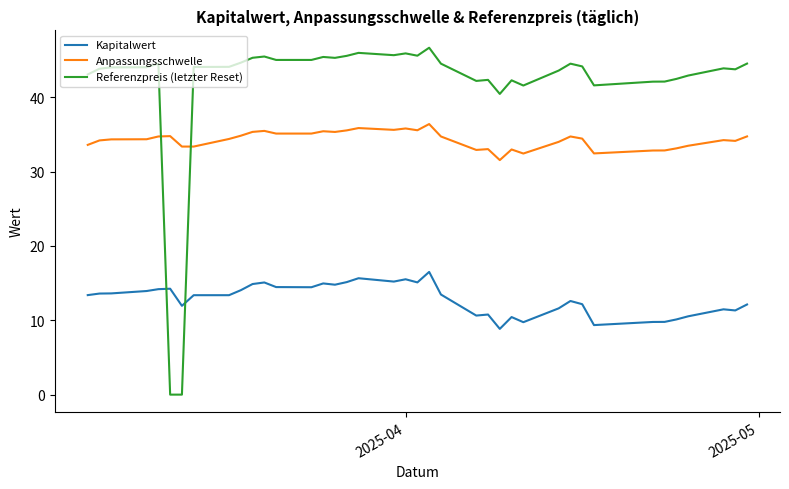

Which series has the widest spread of values?

Referenzpreis (letzter Reset)